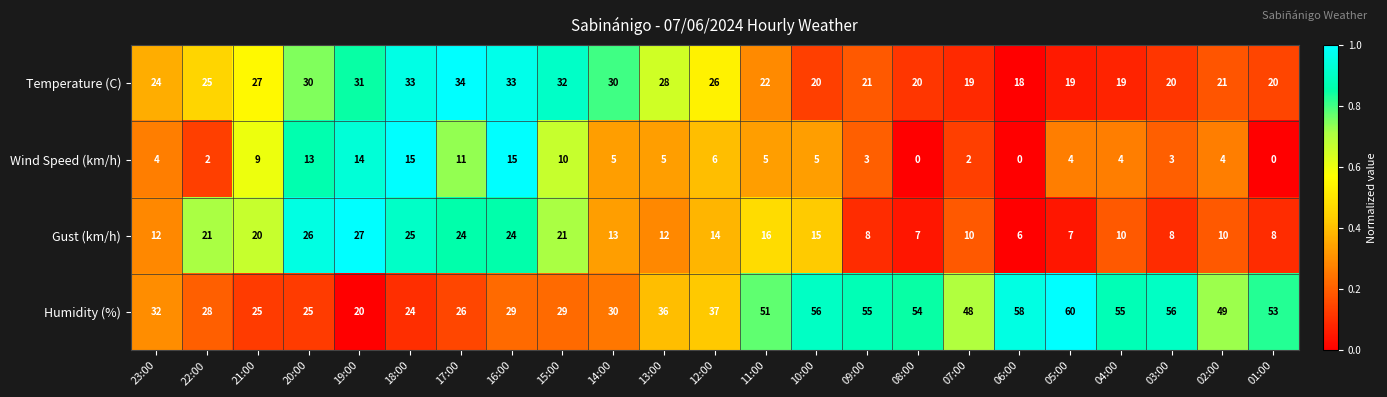

Rank the series by their maximum value, from lowest to highest.

Wind Speed (km/h), Gust (km/h), Temperature (C), Humidity (%)